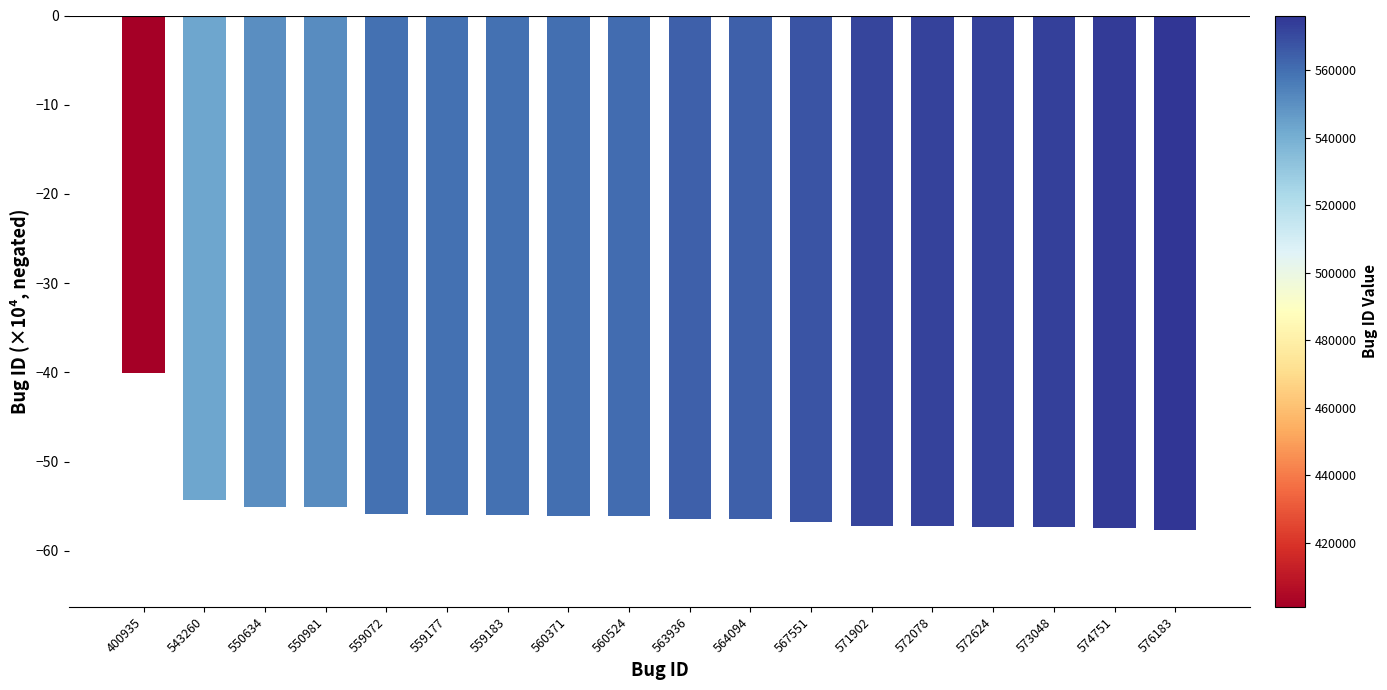

The chart shows a value of -40.1 at 400935. True or false?

True